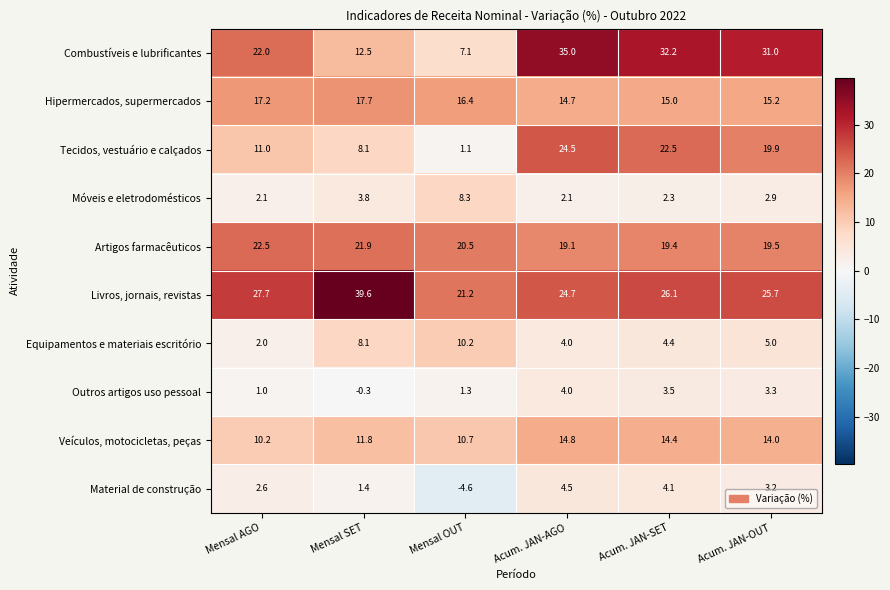

List the series in order of their peak value, lowest first.

Outros artigos uso pessoal, Material de construção, Móveis e eletrodomésticos, Equipamentos e materiais escritório, Veículos, motocicletas, peças, Hipermercados, supermercados, Artigos farmacêuticos, Tecidos, vestuário e calçados, Combustíveis e lubrificantes, Livros, jornais, revistas